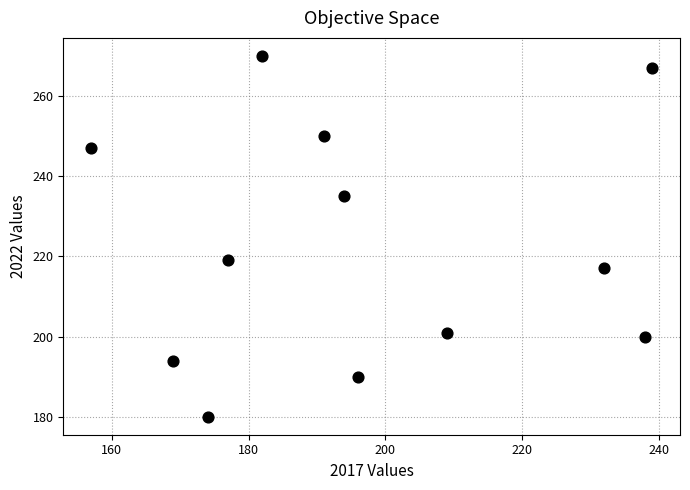

What is the range of Y values (max minus min)?

90